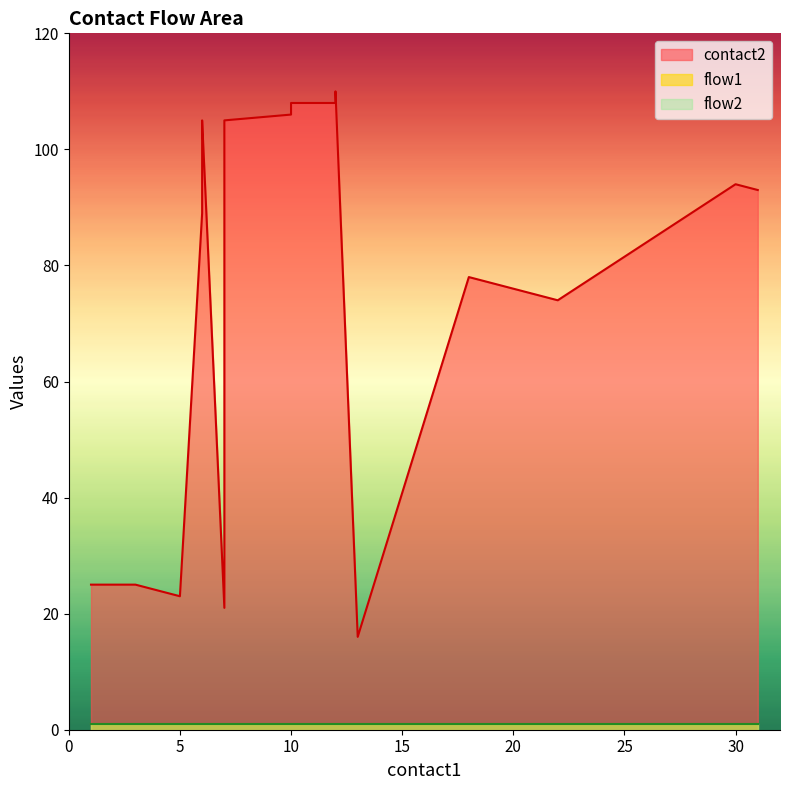

Reading left to right, transcribe all the data shown in this chart.

contact2: 1=25	3=25	5=23	6=89	6=91	6=103	6=105	7=21	7=105	10=106	10=108	12=108	12=110	13=16	18=78	19=77	20=76	22=74	30=94	31=93
flow1: 1=1	3=1	5=1	6=1	6=1	6=1	6=1	7=1	7=1	10=1	10=1	12=1	12=1	13=1	18=1	19=1	20=1	22=1	30=1	31=1
flow2: 1=1	3=1	5=1	6=1	6=1	6=1	6=1	7=1	7=1	10=1	10=1	12=1	12=1	13=1	18=1	19=1	20=1	22=1	30=1	31=1